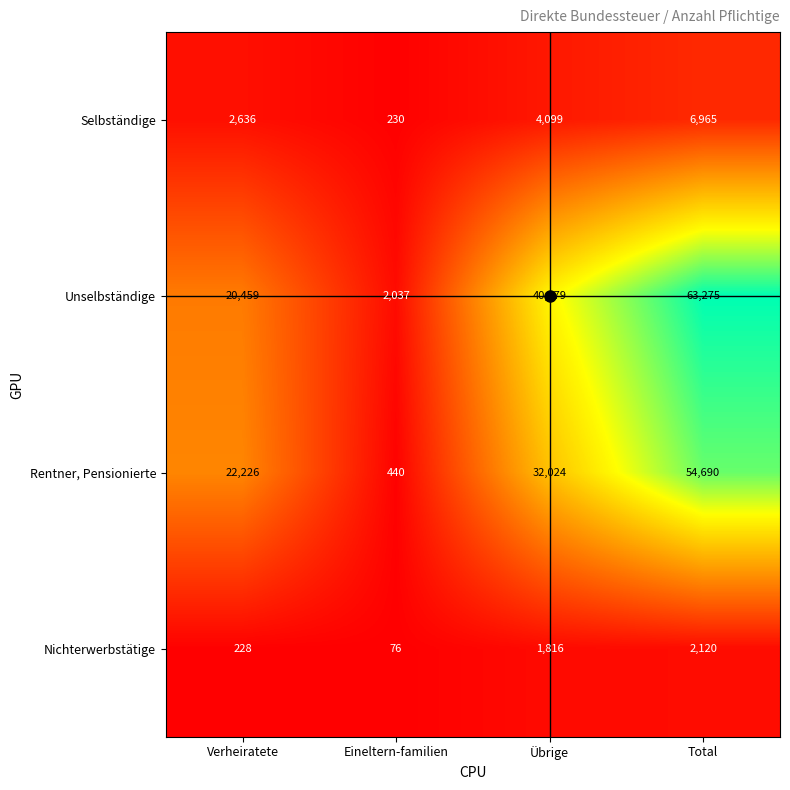

The Selbständige series shows 6965 at Total. True or false?

True